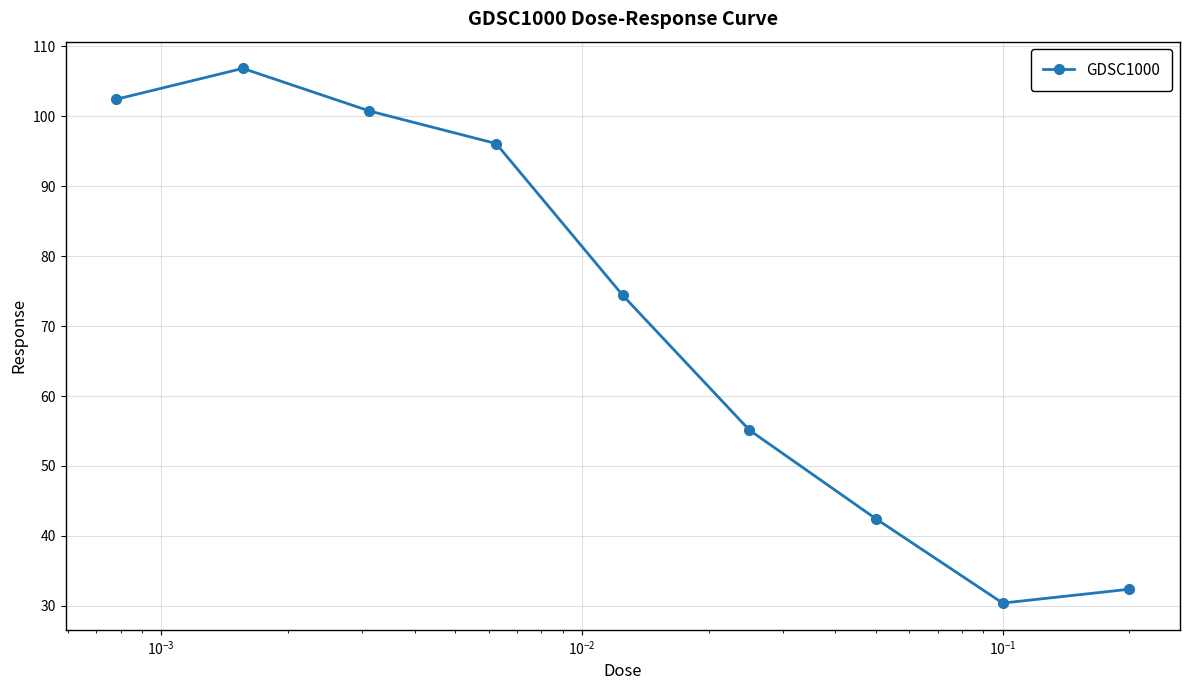

How many points are lower than both their immediate neighbors (excluding endpoints)?

1